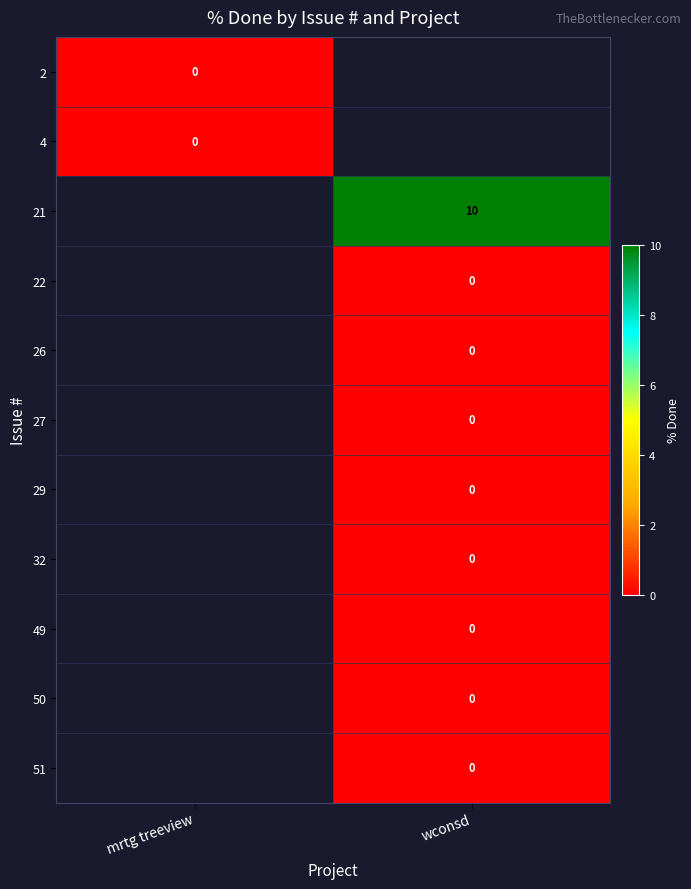

How many data points does each series have?

2